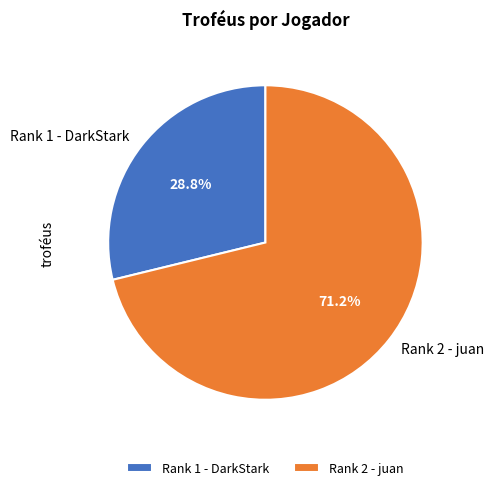

Is Rank 1 - DarkStark the majority of the pie?

No